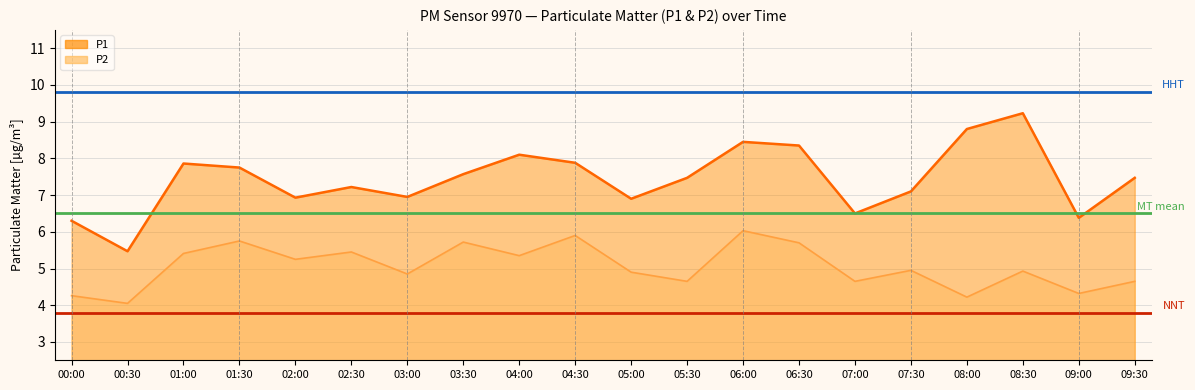

The value of MT mean at 00:30 is 3.7. True or false?

False